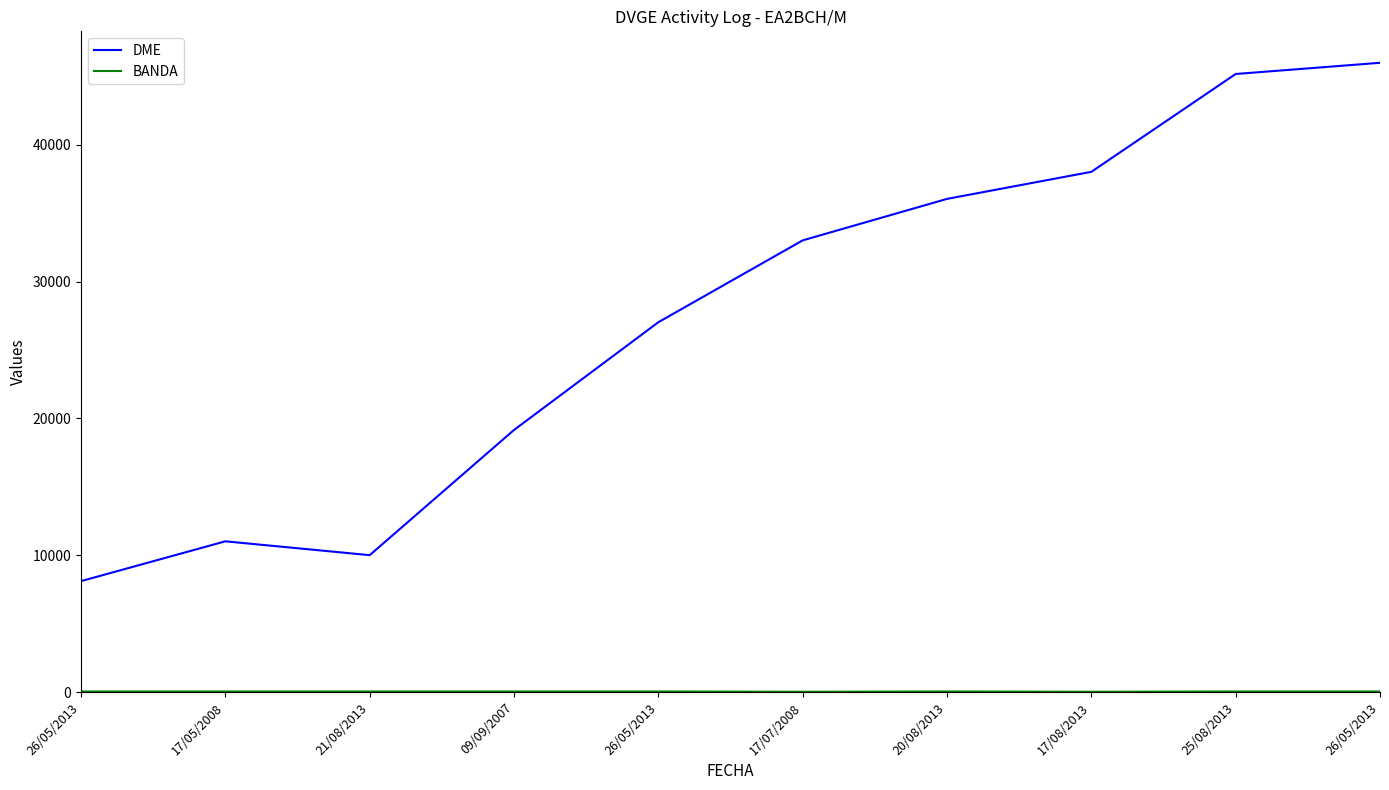

True or false: BANDA and DME cross at least once.

False